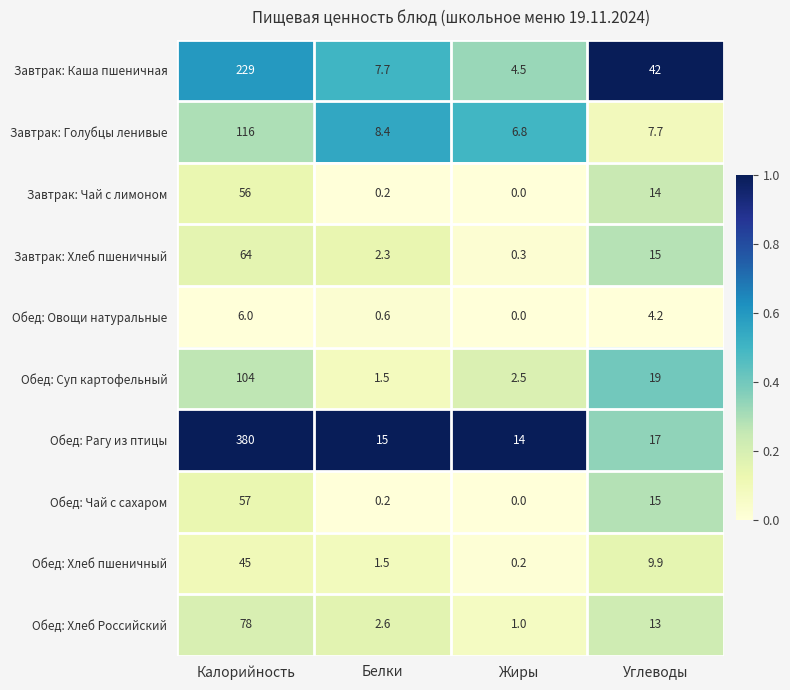

List the series in order of their peak value, lowest first.

Обед: Овощи натуральные, Обед: Хлеб пшеничный, Завтрак: Чай с лимоном, Обед: Чай с сахаром, Завтрак: Хлеб пшеничный, Обед: Хлеб Российский, Обед: Суп картофельный, Завтрак: Голубцы ленивые, Завтрак: Каша пшеничная, Обед: Рагу из птицы